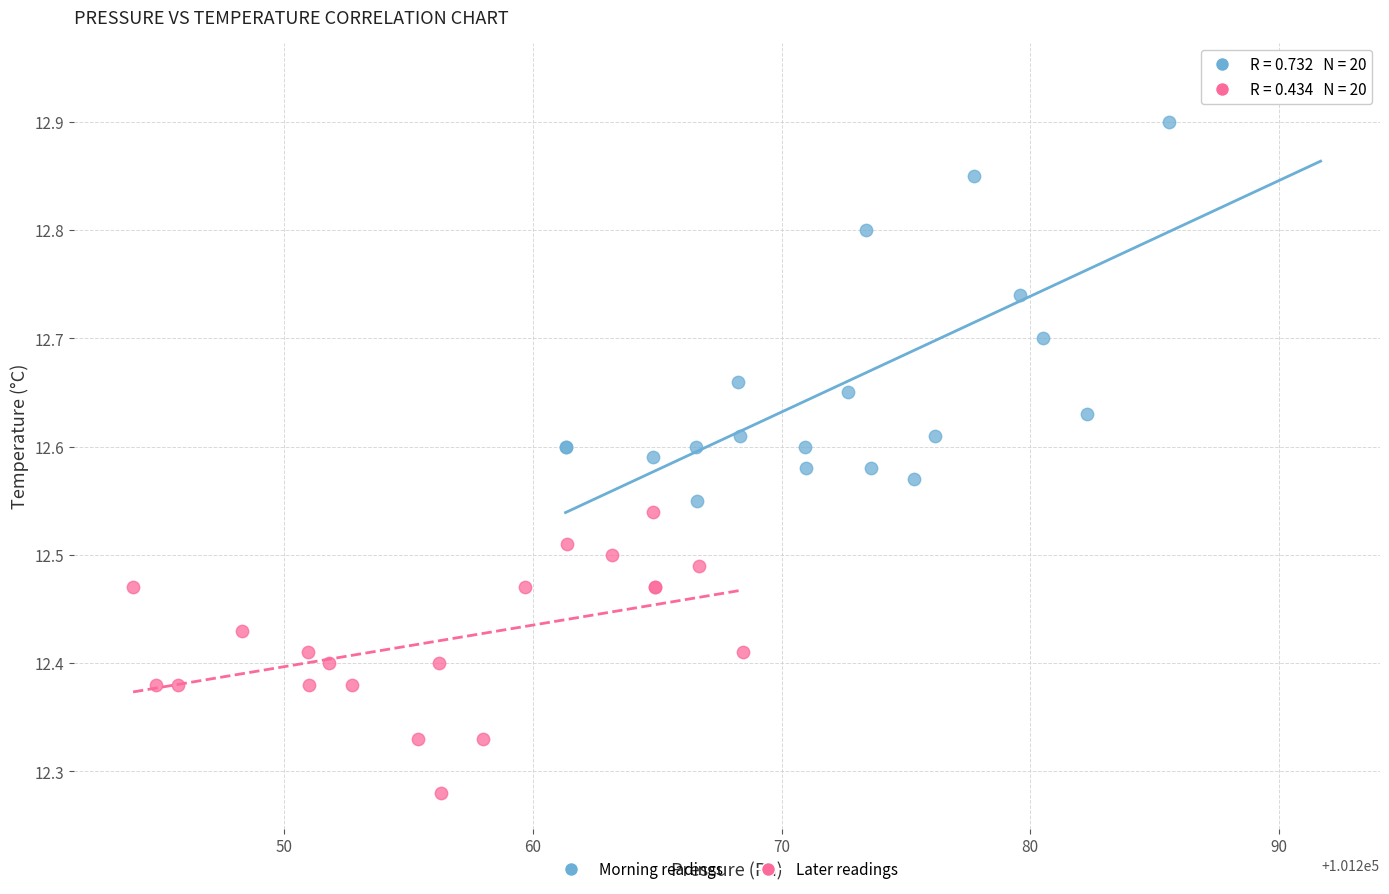

What are all the series names shown in the legend?

Morning readings, Later readings